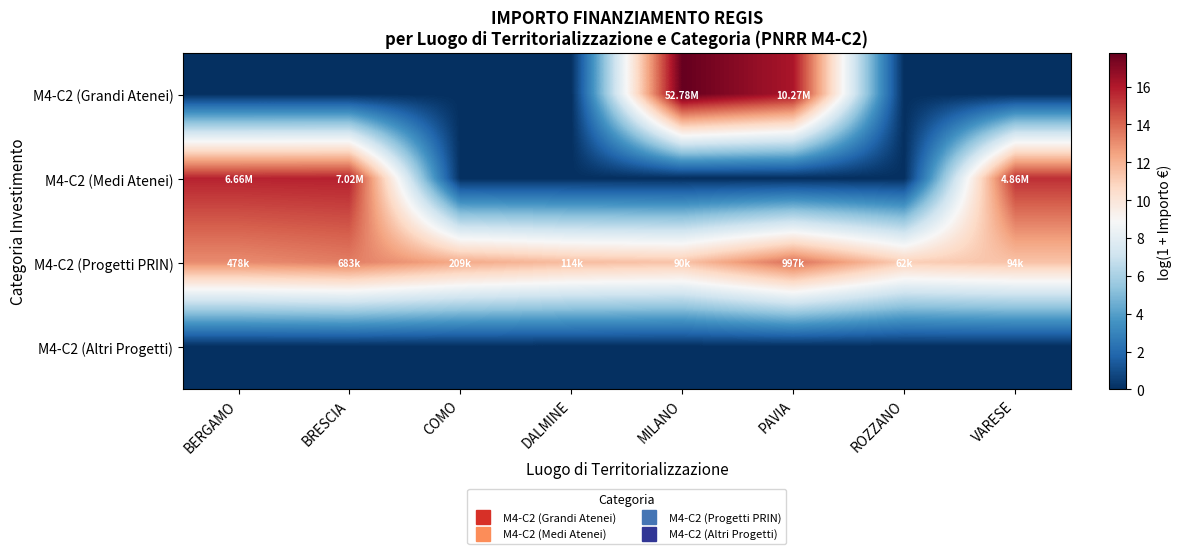

At COMO, list the series in order from largest to smallest.

M4-C2 (Progetti PRIN), M4-C2 (Grandi Atenei), M4-C2 (Medi Atenei), M4-C2 (Altri Progetti)